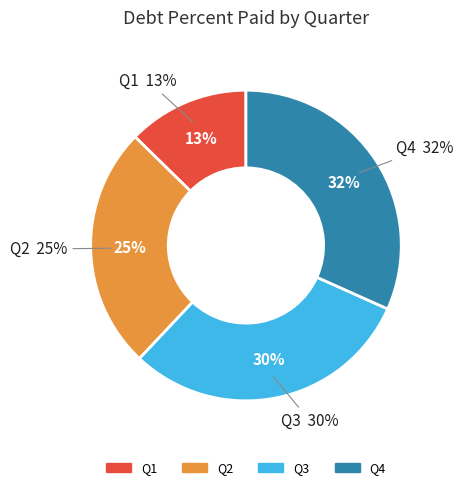

The Q0 slice represents 0% of the pie. True or false?

True